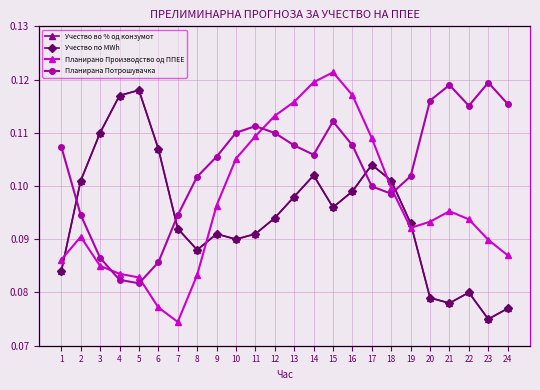

Is the value of Учество во % од конзумот at 11 greater than the value of Планирана Потрошувачка at 2?

No